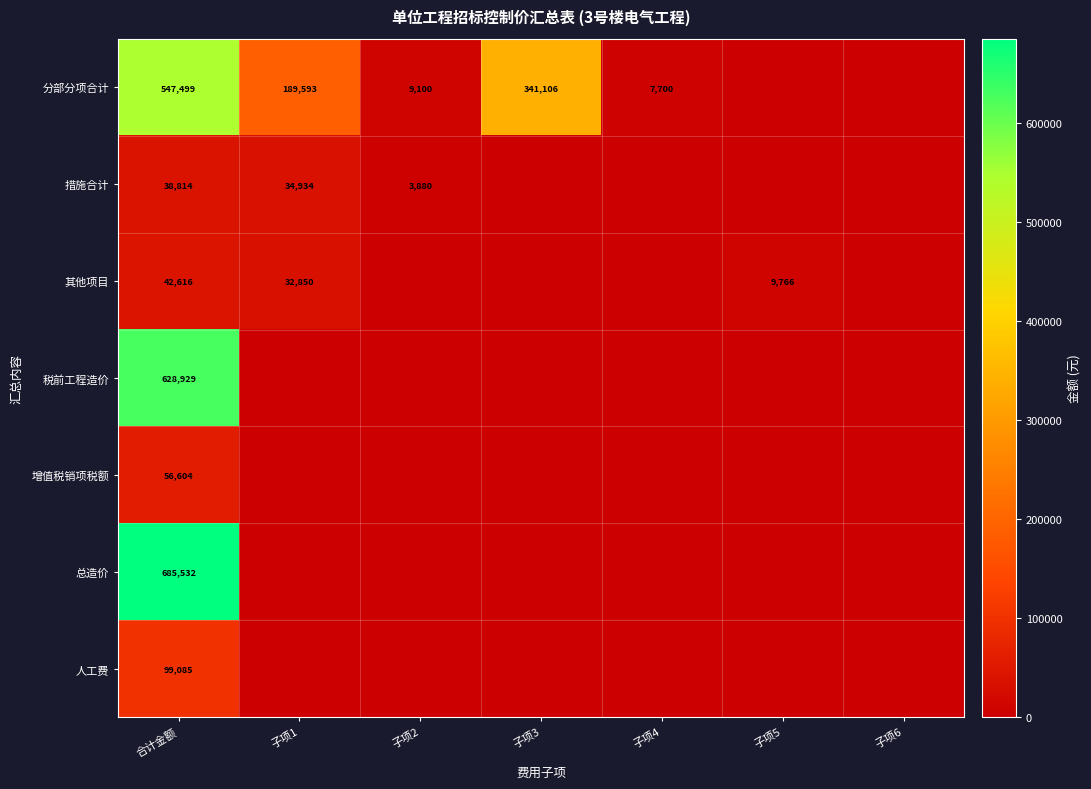

The value of 其他项目 at 合计金额 is 68549.0. True or false?

False